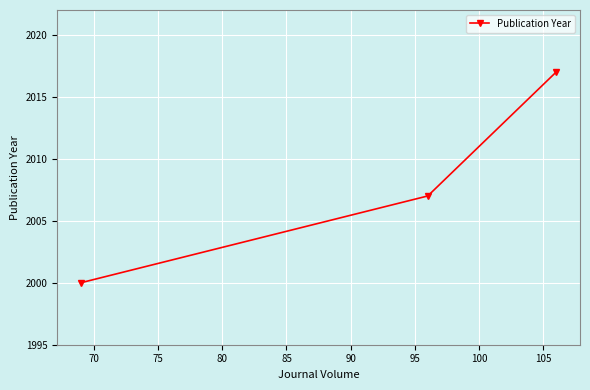

What is the difference between the maximum and minimum values?

17